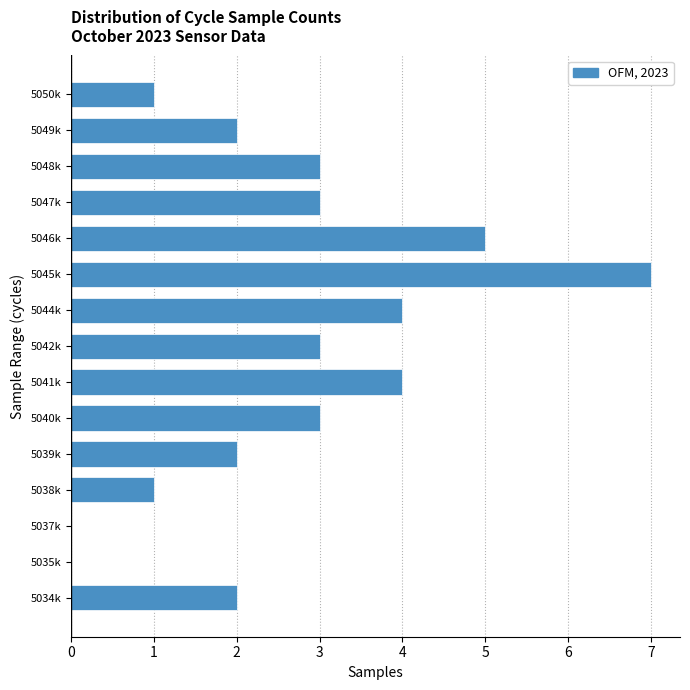

Reading bottom to top, transcribe all the data shown in this chart.

5034k=2	5035k=0	5037k=0	5038k=1	5039k=2	5040k=3	5041k=4	5042k=3	5044k=4	5045k=7	5046k=5	5047k=3	5048k=3	5049k=2	5050k=1